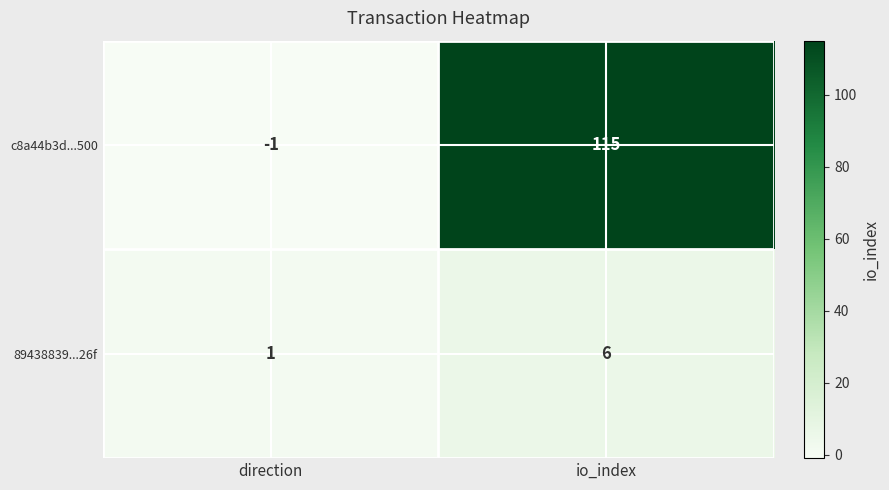

Which label corresponds to the smallest value in the chart?

direction